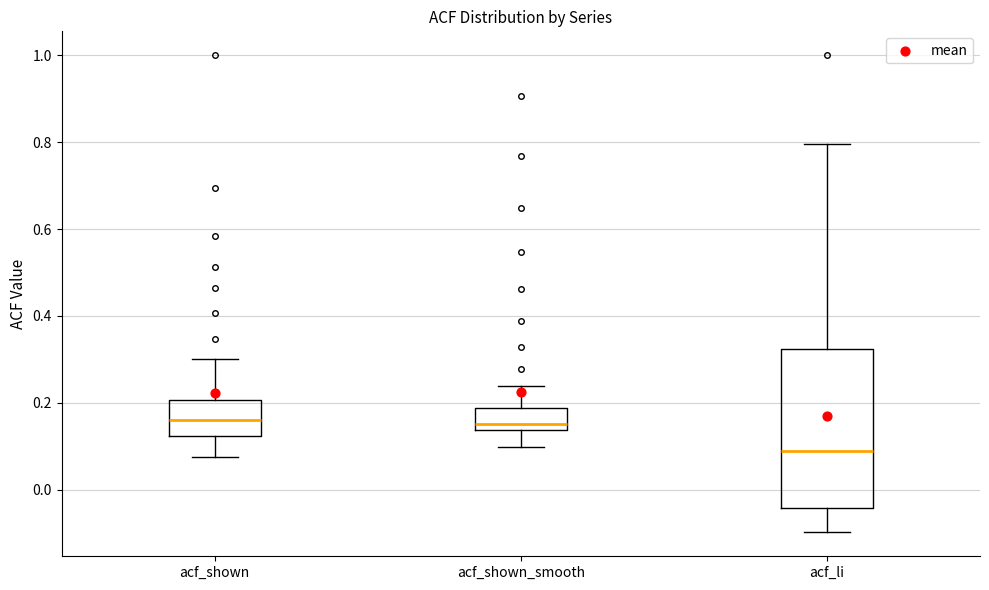

Reading left to right, transcribe this box plot: for each box, give where its median line is, the range the box spans, and where its two whiskers end, as read against the y-axis. The values are not printed on the chart, so give them approximately, as read against the axis.

acf_shown: median 0.16, box 0.12 to 0.20, whiskers 0.08 to 0.30
acf_shown_smooth: median 0.16, box 0.14 to 0.18, whiskers 0.10 to 0.24
acf_li: median 0.08, box -0.04 to 0.32, whiskers -0.10 to 0.80